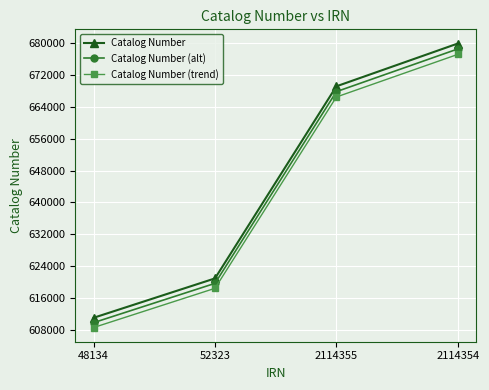

Which series has the widest spread of values?

Catalog Number